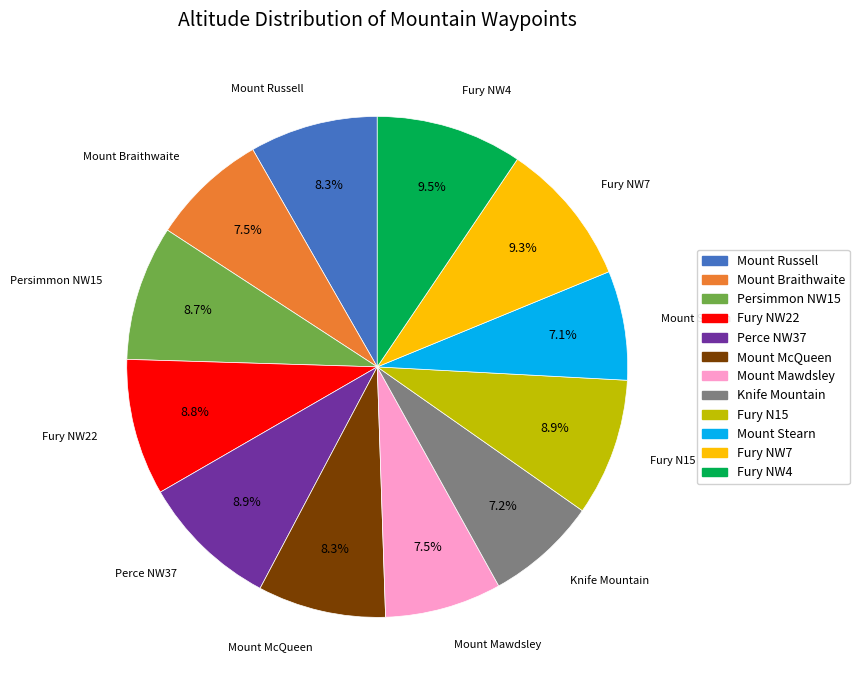

To the nearest percent, what portion does Mount Russell represent?

8%